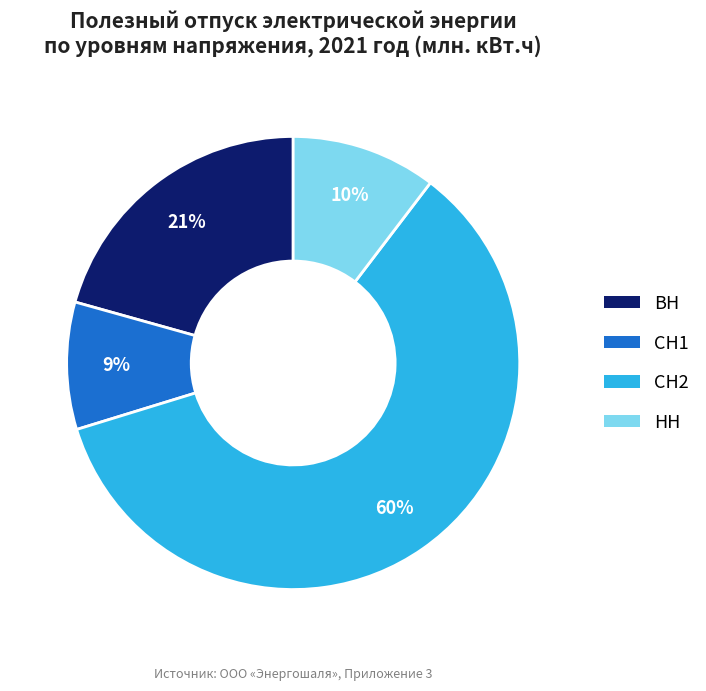

To the nearest percent, what portion does НН represent?

10%